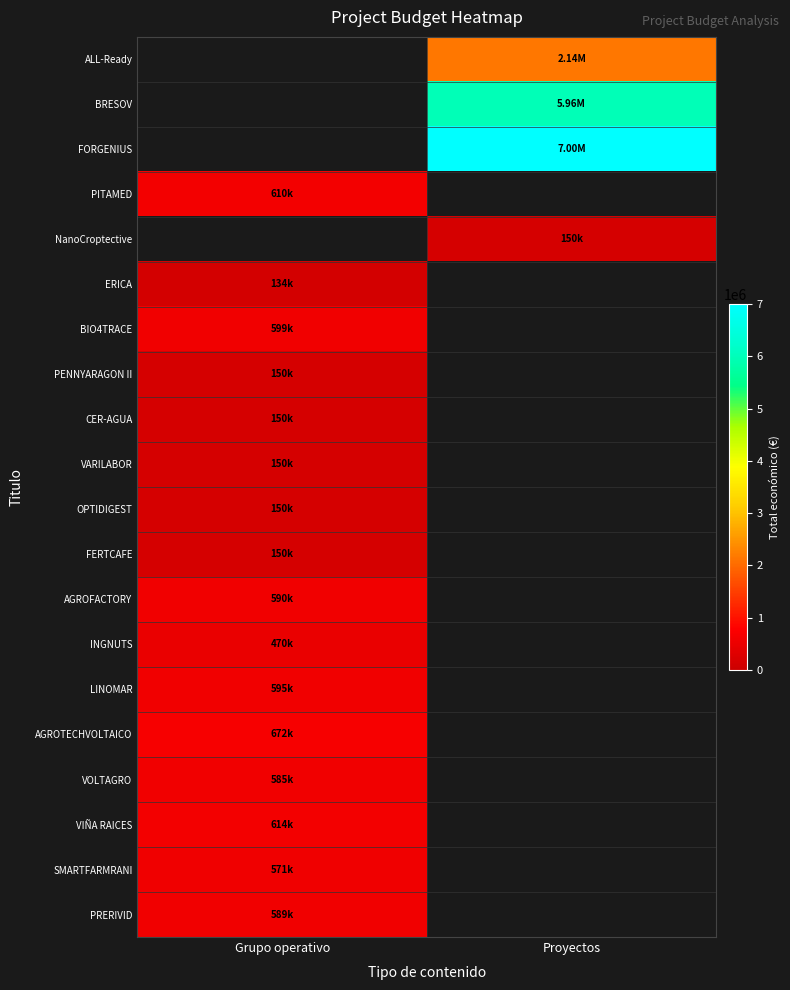

What is the minimum value shown in the chart?

134112.0